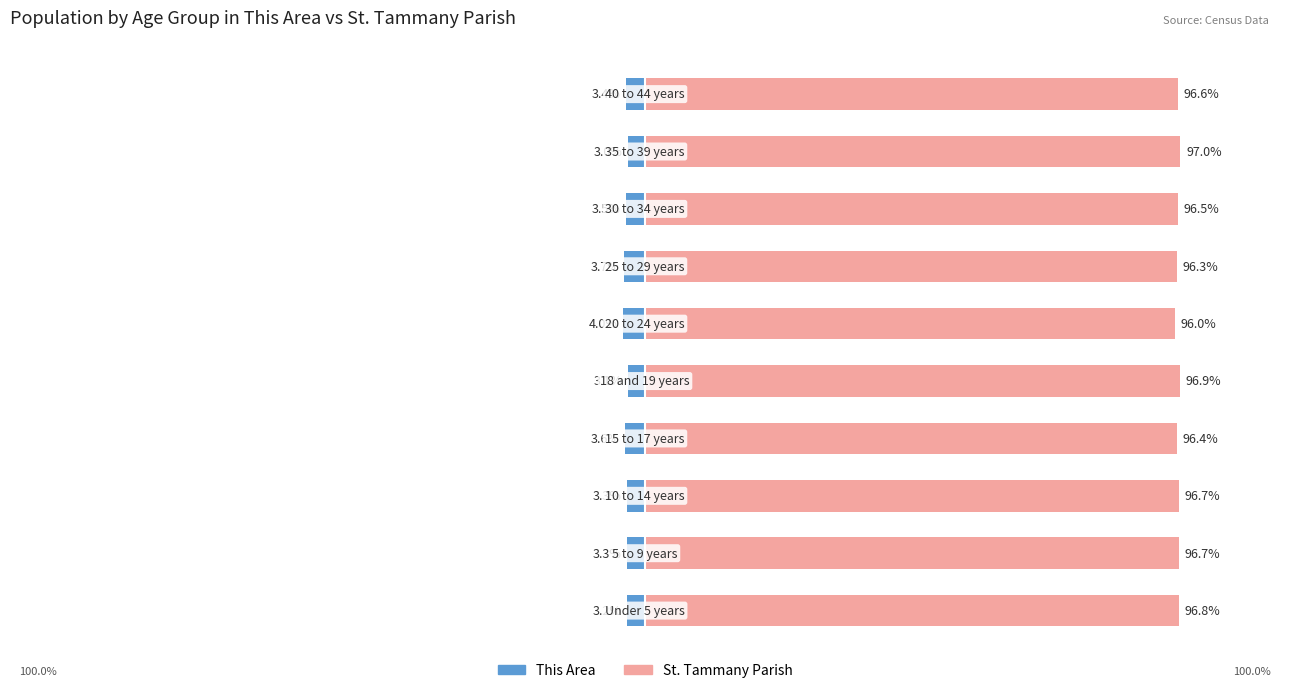

What is the difference between the maximum and minimum values in the This Area series?

1.0